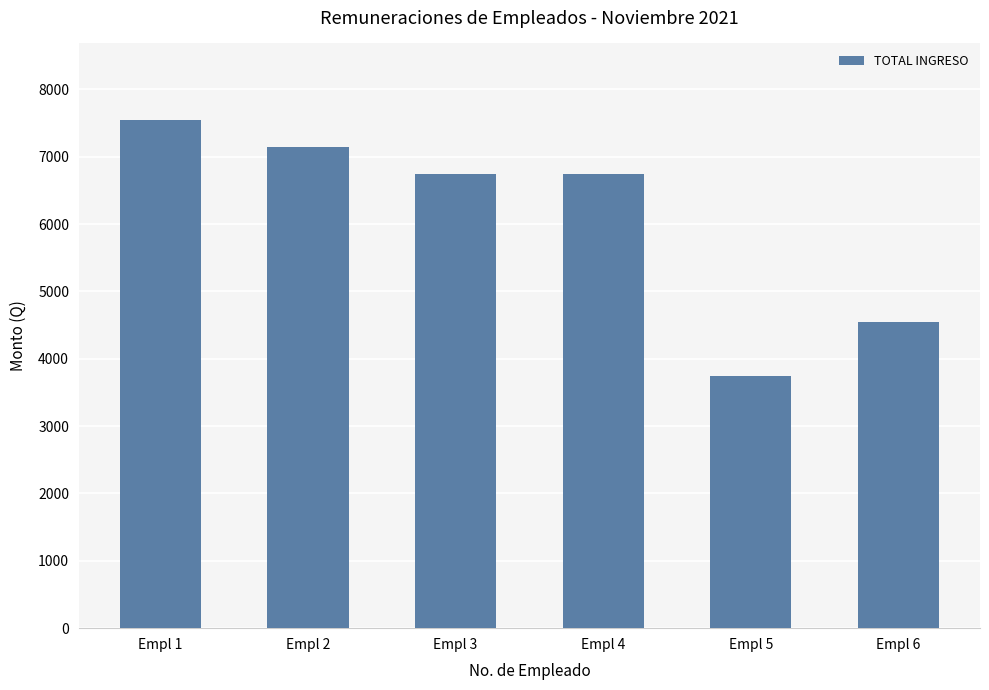

Which category has the lowest value across all series?

Empl 5